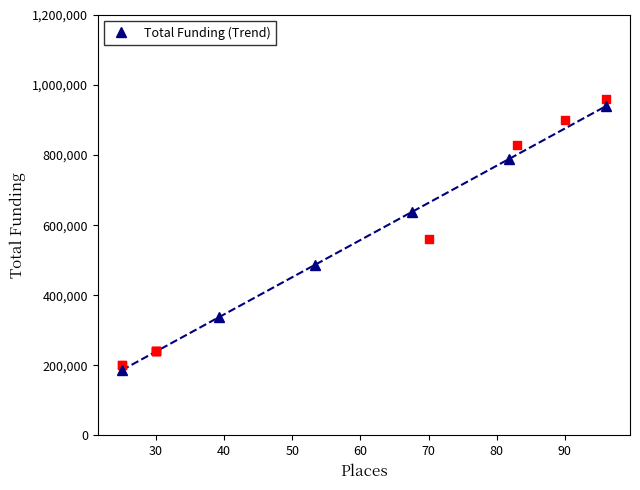

True or false: Total Funding (Trend) has more than 0 interior local peaks.

False